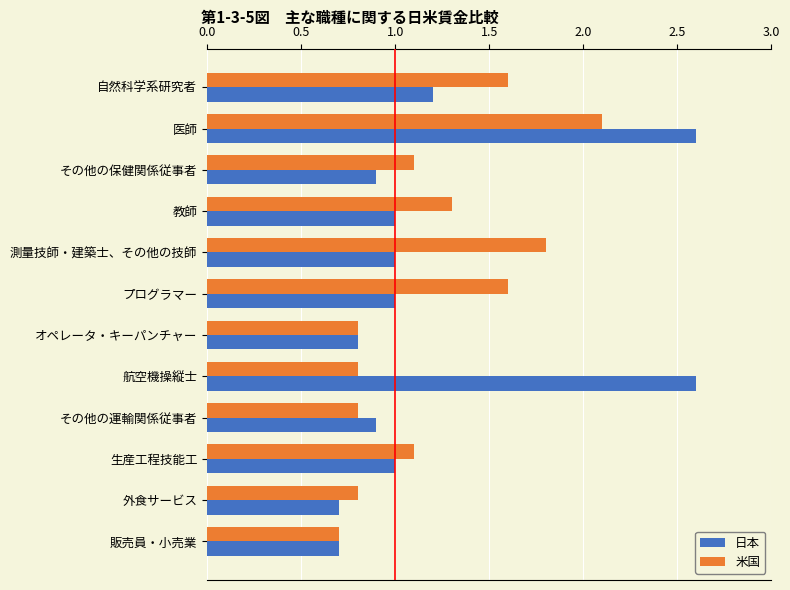

Rank the series by their maximum value, from lowest to highest.

米国, 日本